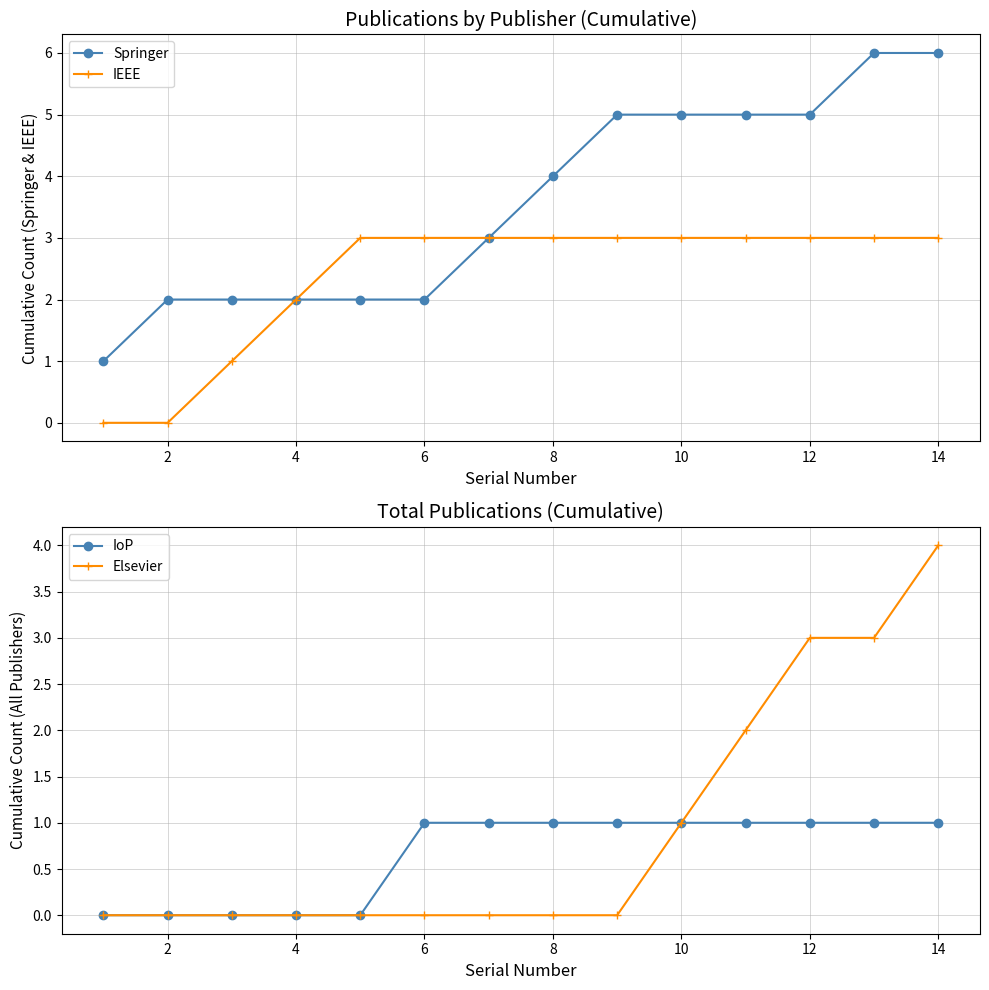

True or false: Elsevier has more than 2 points higher than both neighbors.

False